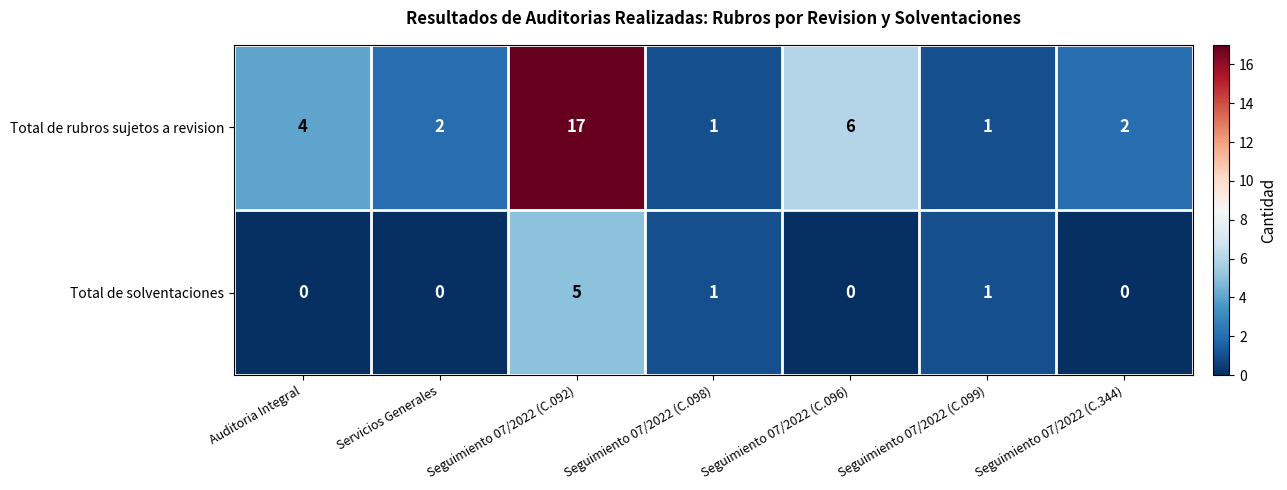

The value of Total de rubros sujetos a revision at Auditoria Integral is 6. True or false?

False